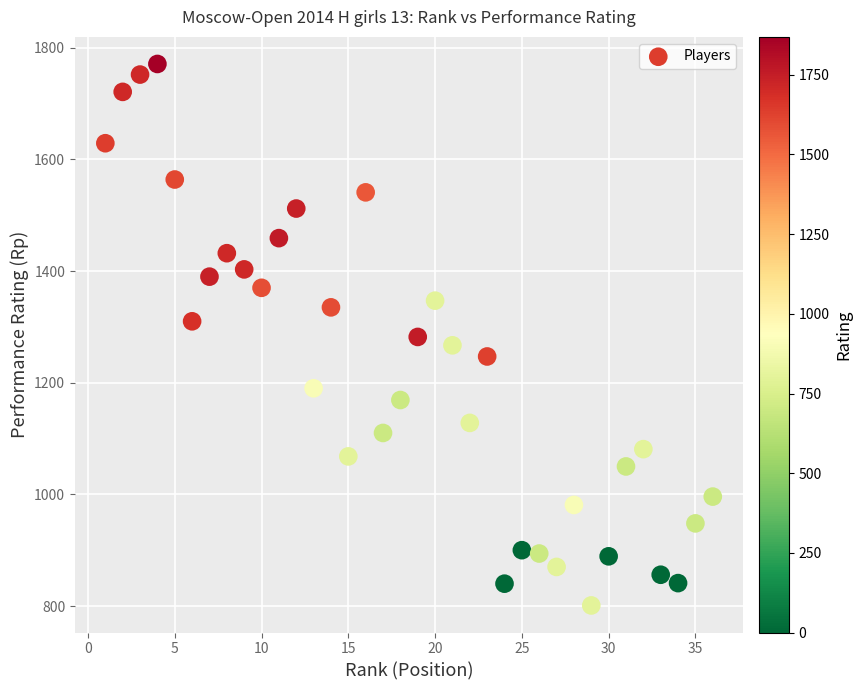

What is the range of Y values (max minus min)?

970